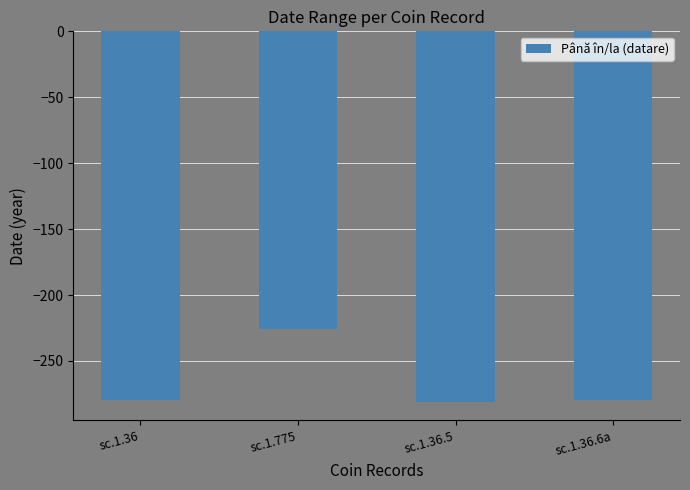

Which category has the highest value across all series?

sc.1.775